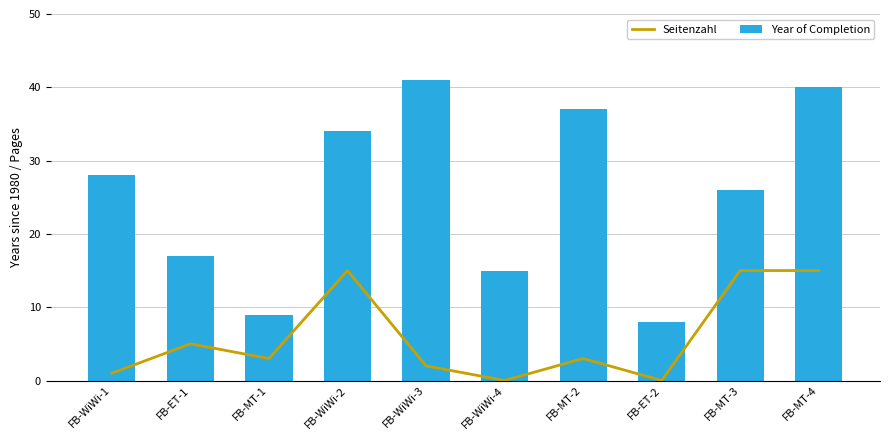

Which series has the widest spread of values?

Year of Completion